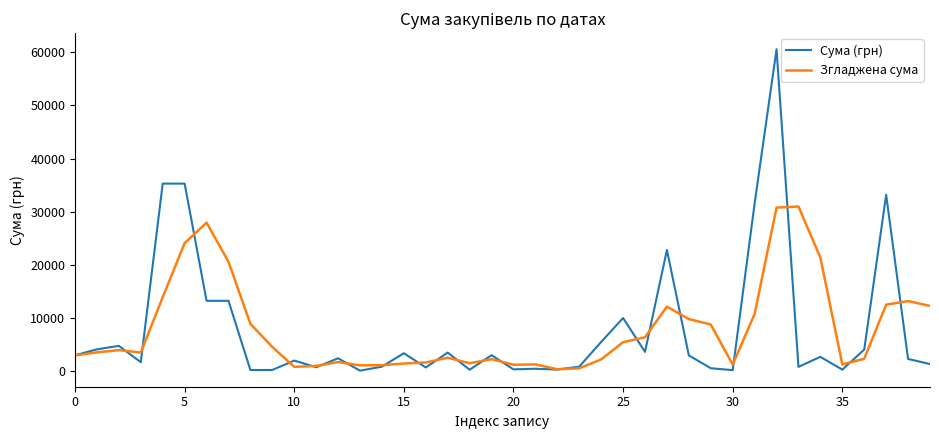

What is the maximum value shown in the chart?

60566.0